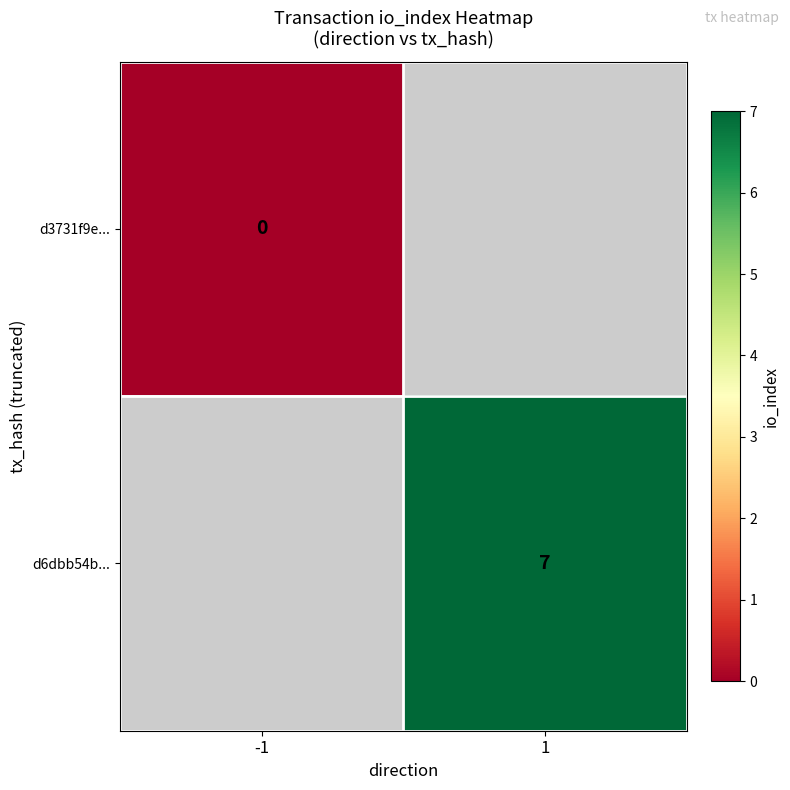

At how many categories does at least one series exceed 1?

1